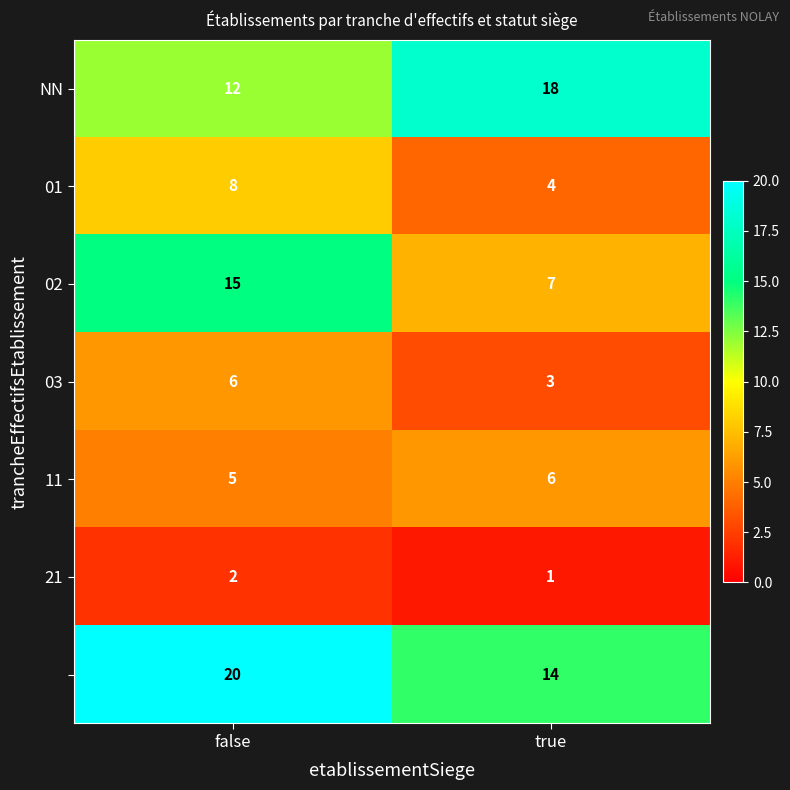

How many series are shown in this chart?

7